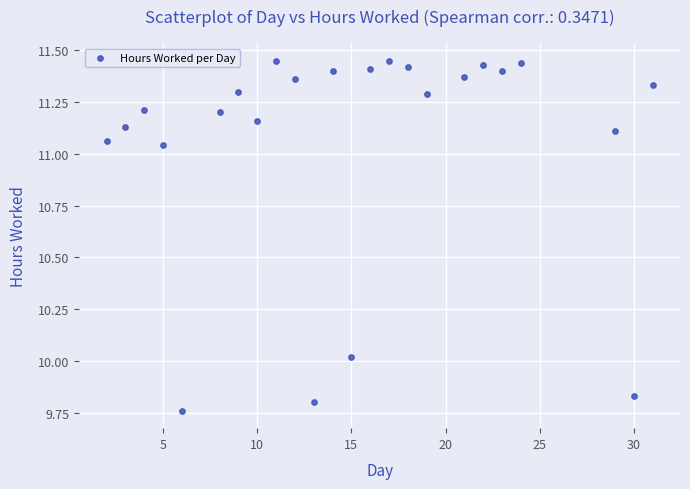

What is the range of X values (max minus min)?

29.0